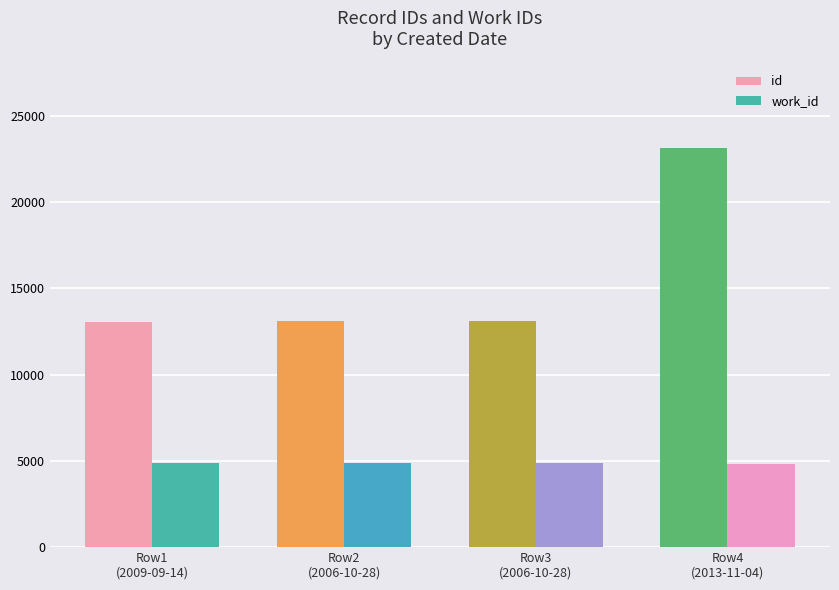

What is the maximum value shown in the chart?

23139